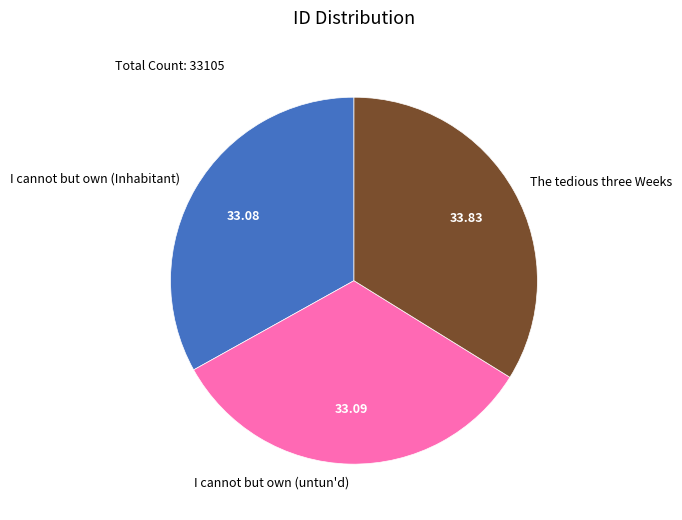

The I cannot but own (Inhabitant) slice represents 33% of the pie. True or false?

True